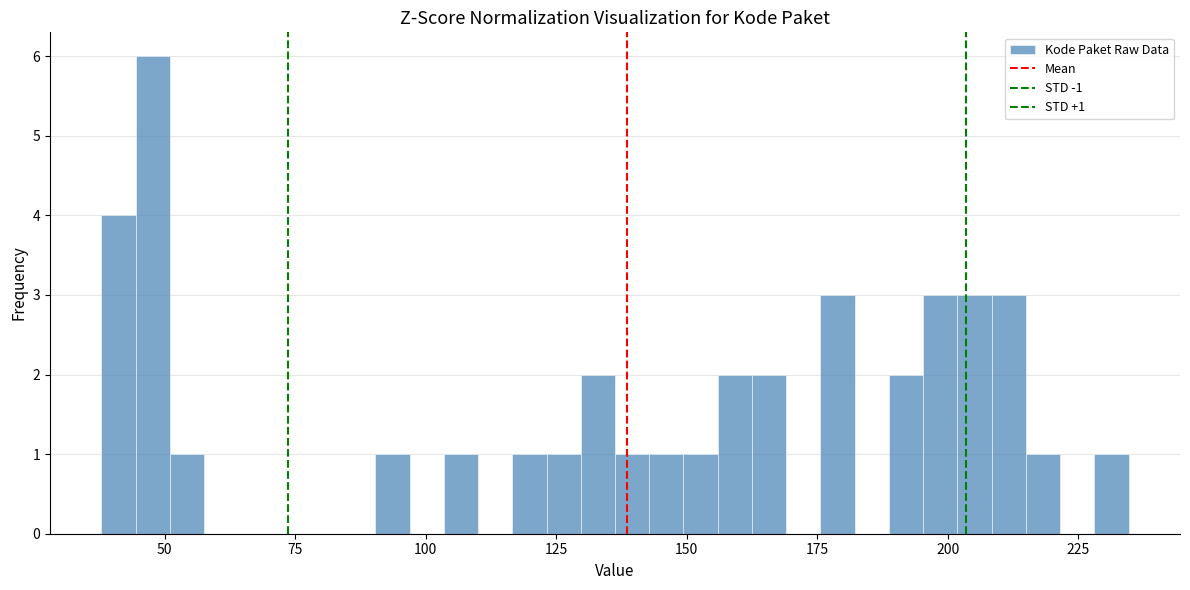

Read against the x-axis, roughly where is the centre of the tallest bar?

50